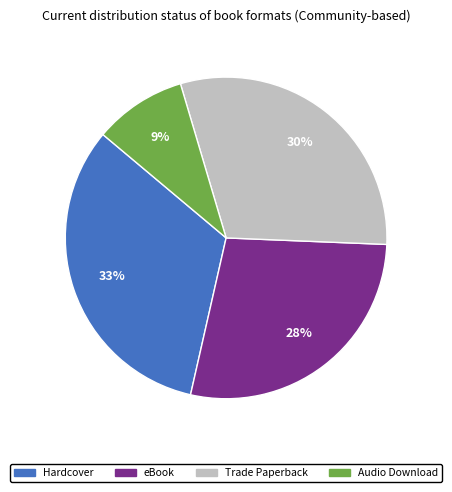

Does Hardcover represent more than half of the total?

No